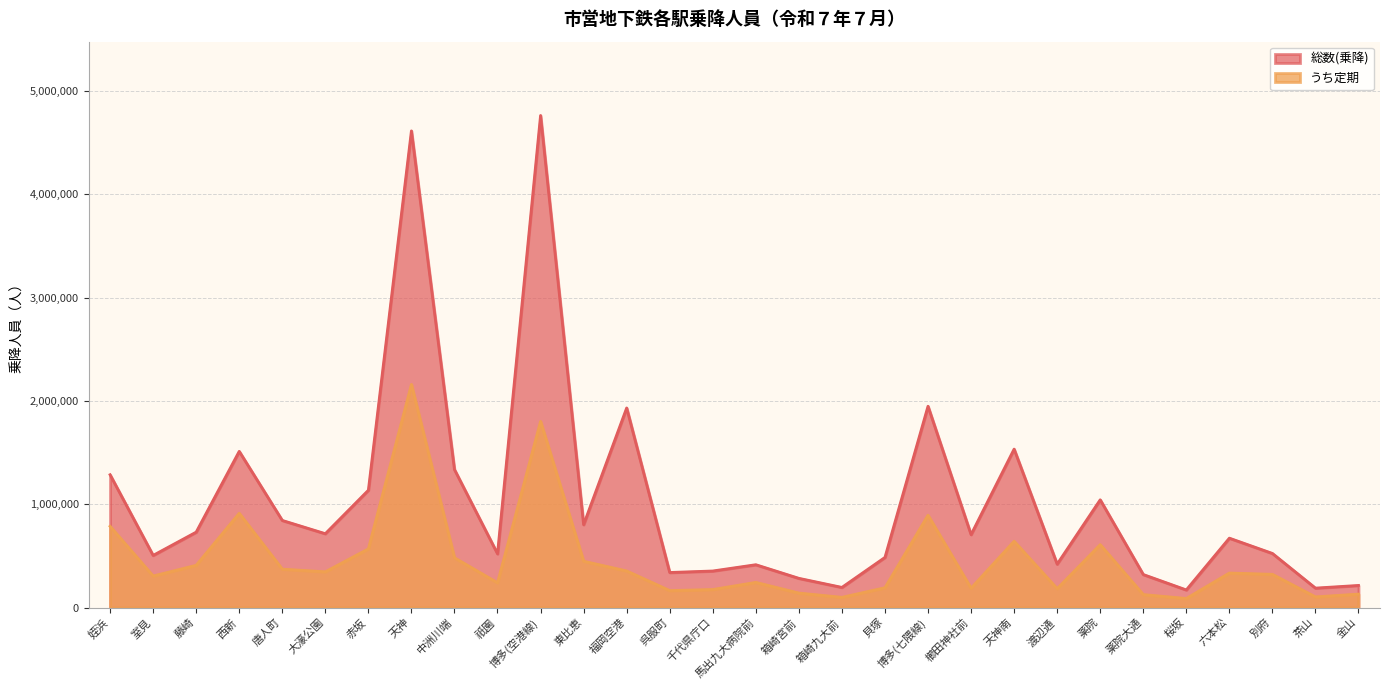

What is the label of the 30th point from the right?

姪浜